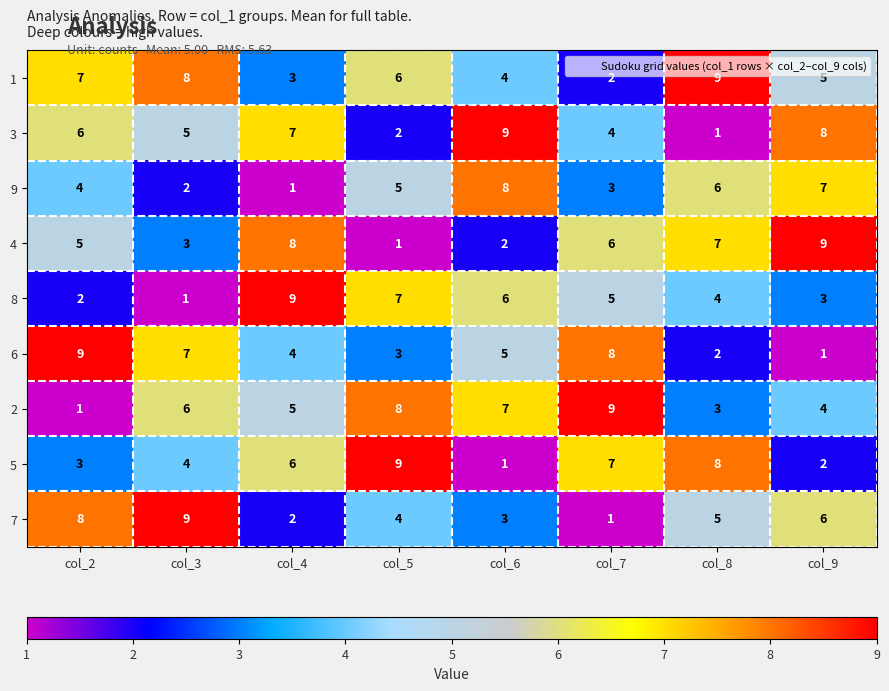

What is the total value across all series at col_8?

45